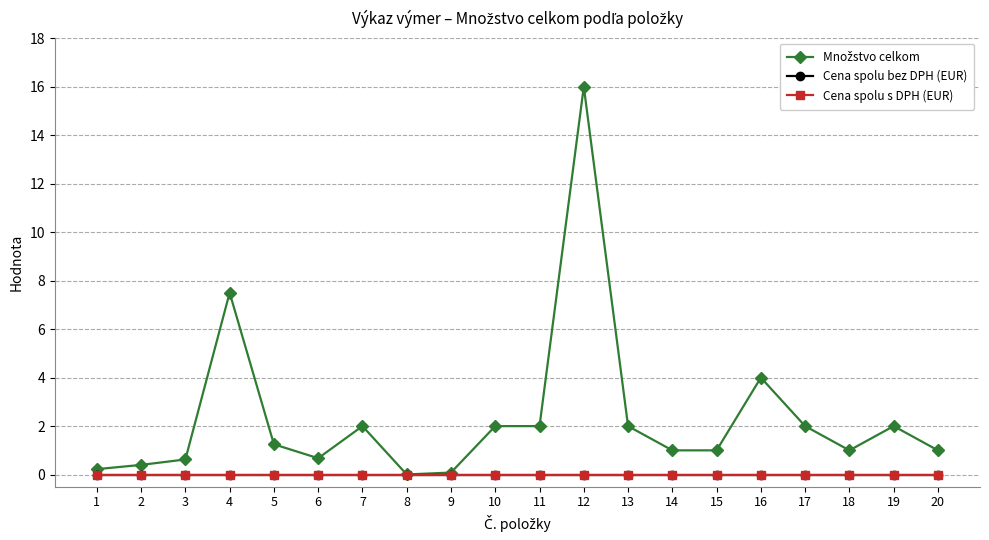

True or false: Množstvo celkom and Cena spolu s DPH (EUR) cross at least once.

False